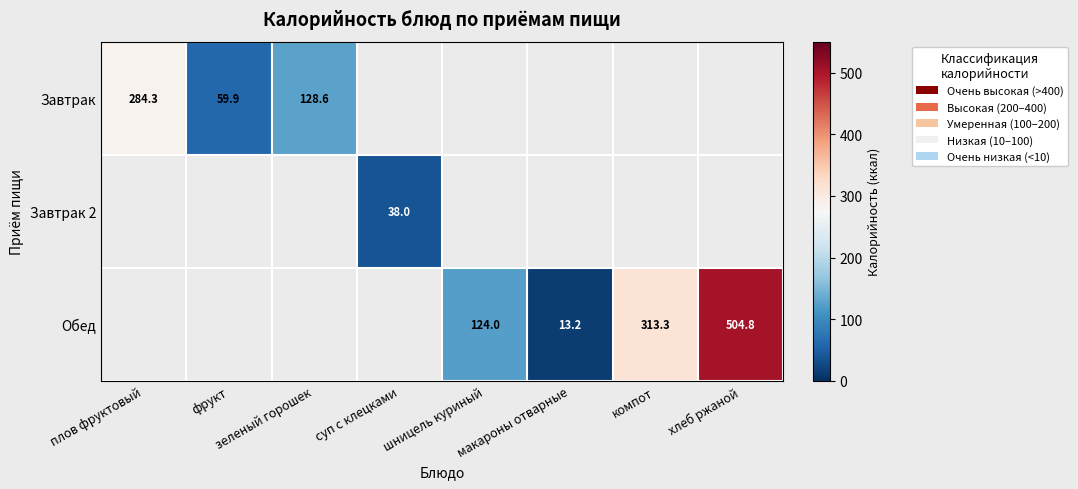

True or false: Обед has a value of 4.0 at макароны отварные.

False